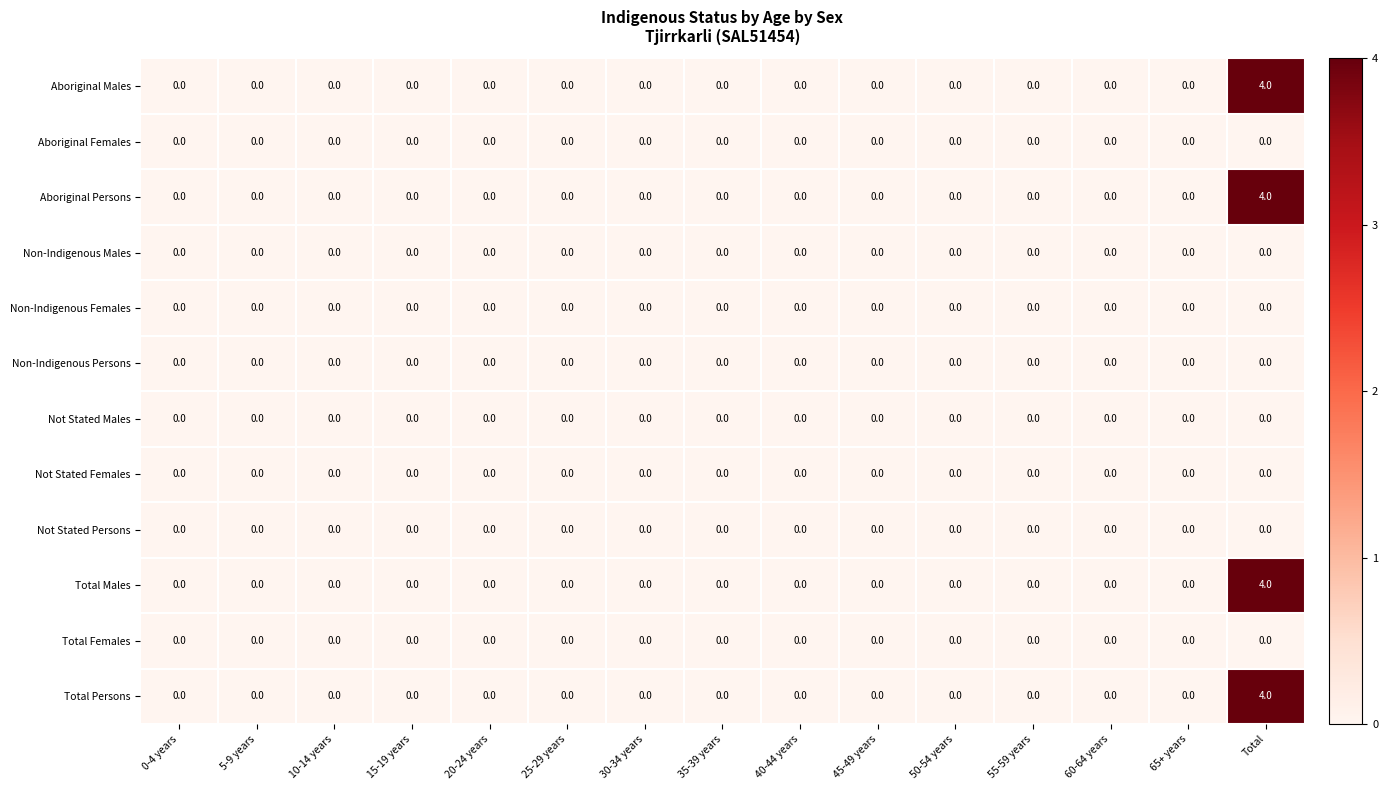

At how many categories does at least one series exceed 2?

1